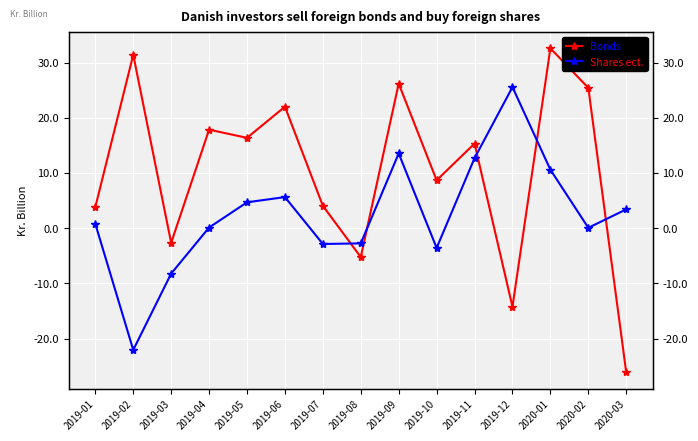

At which category does Shares ect. reach its first local peak?

2019-06